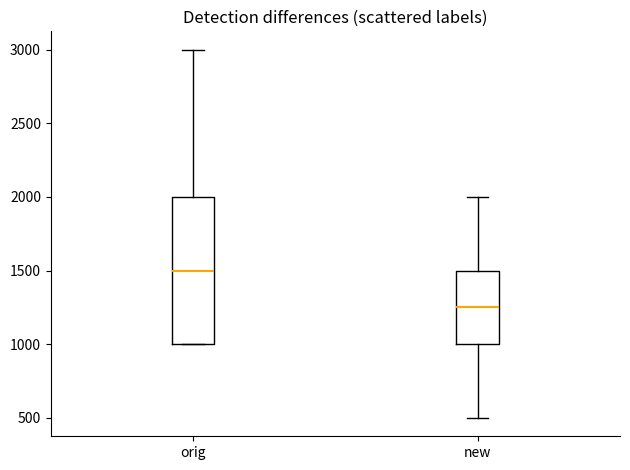

Reading left to right, transcribe this box plot: for each box, give where its median line is, the range the box spans, and where its two whiskers end, as read against the y-axis. The values are not printed on the chart, so give them approximately, as read against the axis.

orig: median 1500, box 1000 to 2000, whiskers 1000 to 3000
new: median 1250, box 1000 to 1500, whiskers 500 to 2000